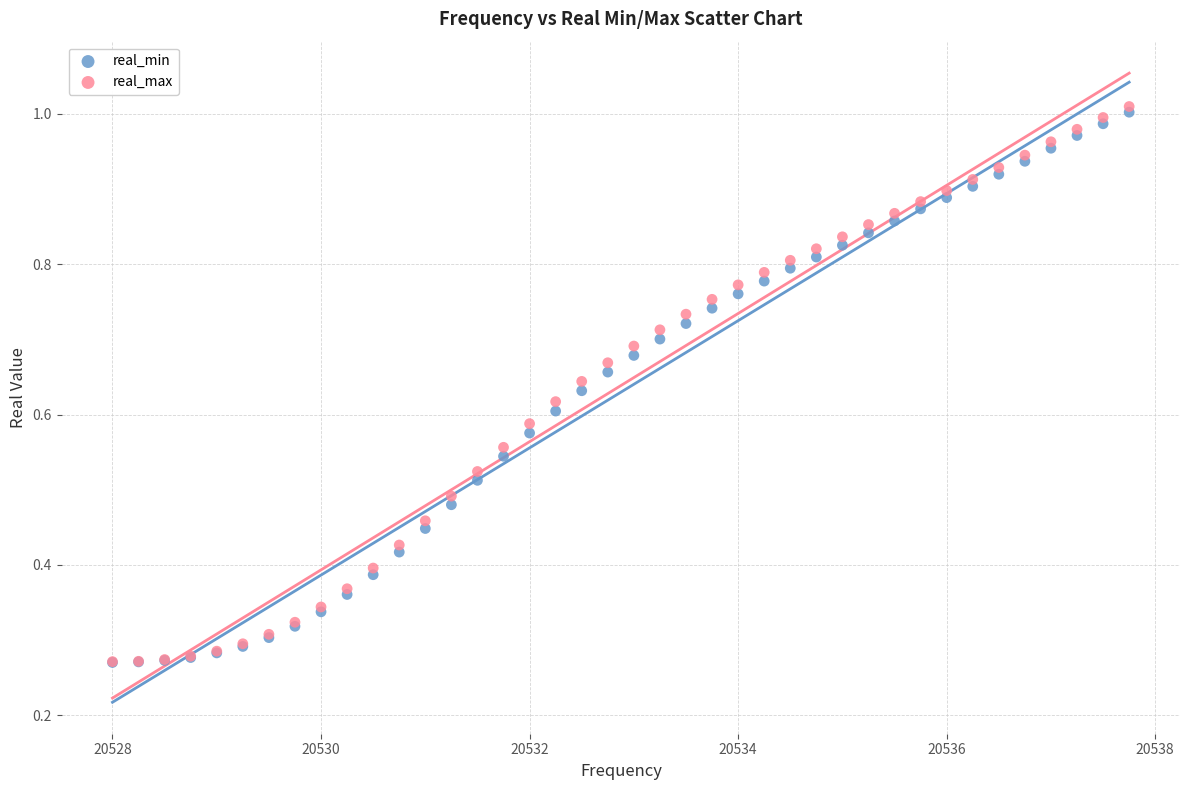

What are all the series names shown in the legend?

real_min, real_max